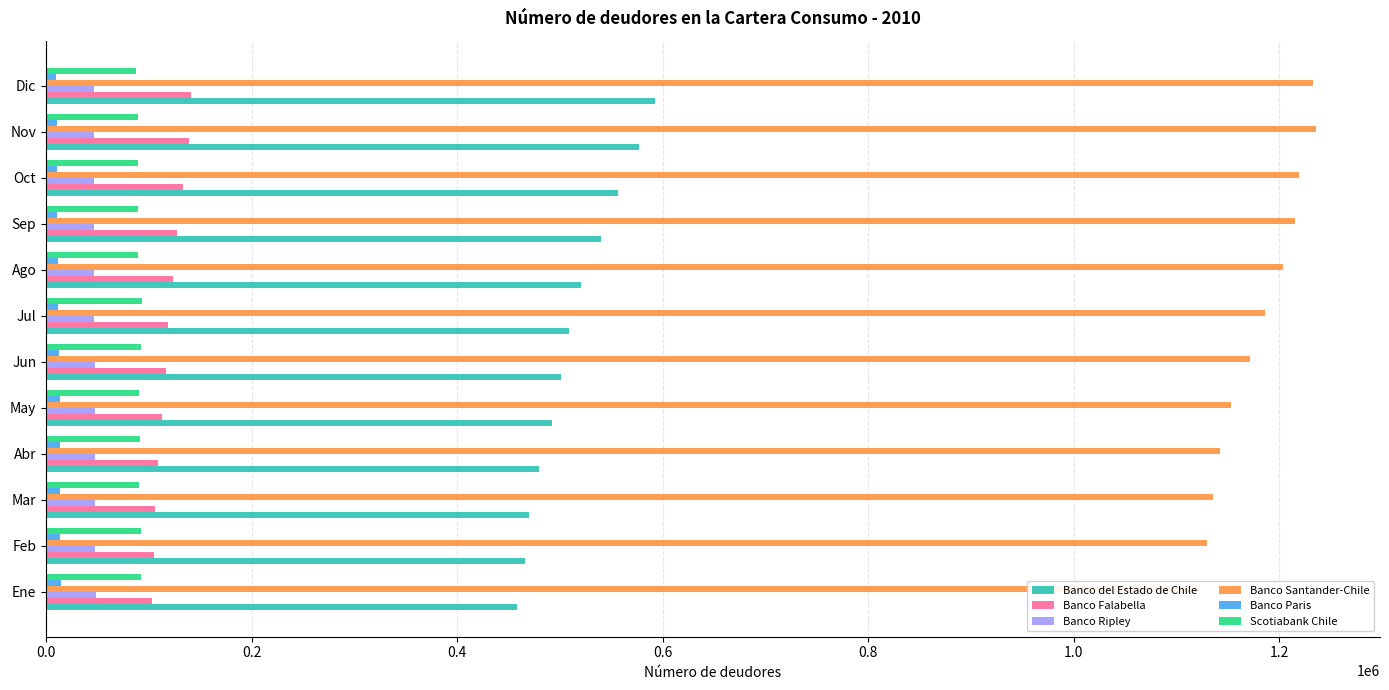

How many values in the Banco del Estado de Chile series are below 508715?

6